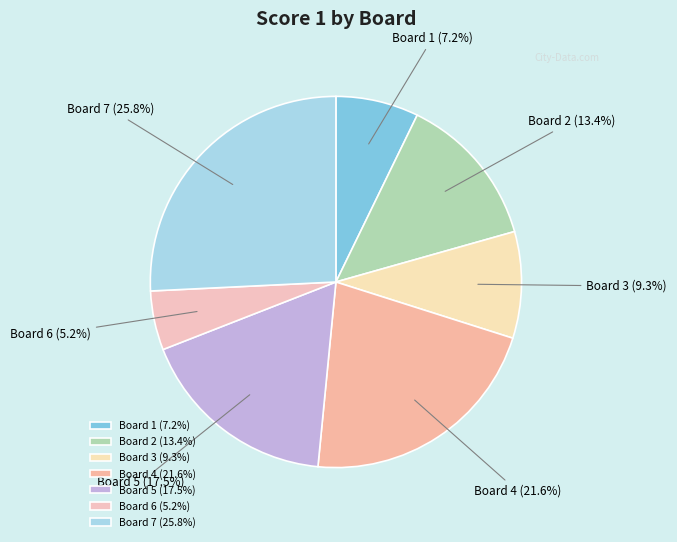

Which category has the biggest portion of the pie?

Board 7